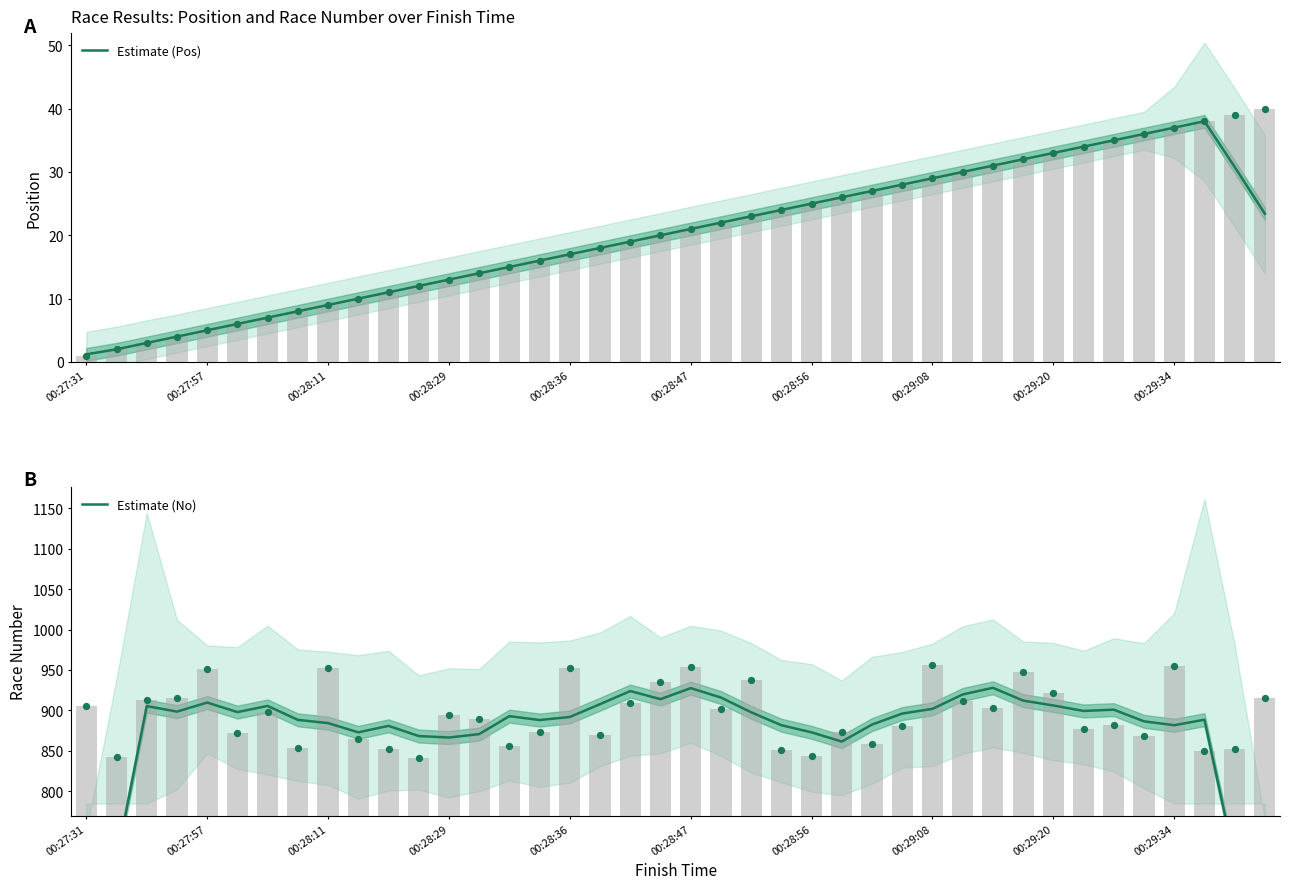

Is the value of Estimate (No) at 13 greater than the value of Estimate (Pos) at 23?

Yes